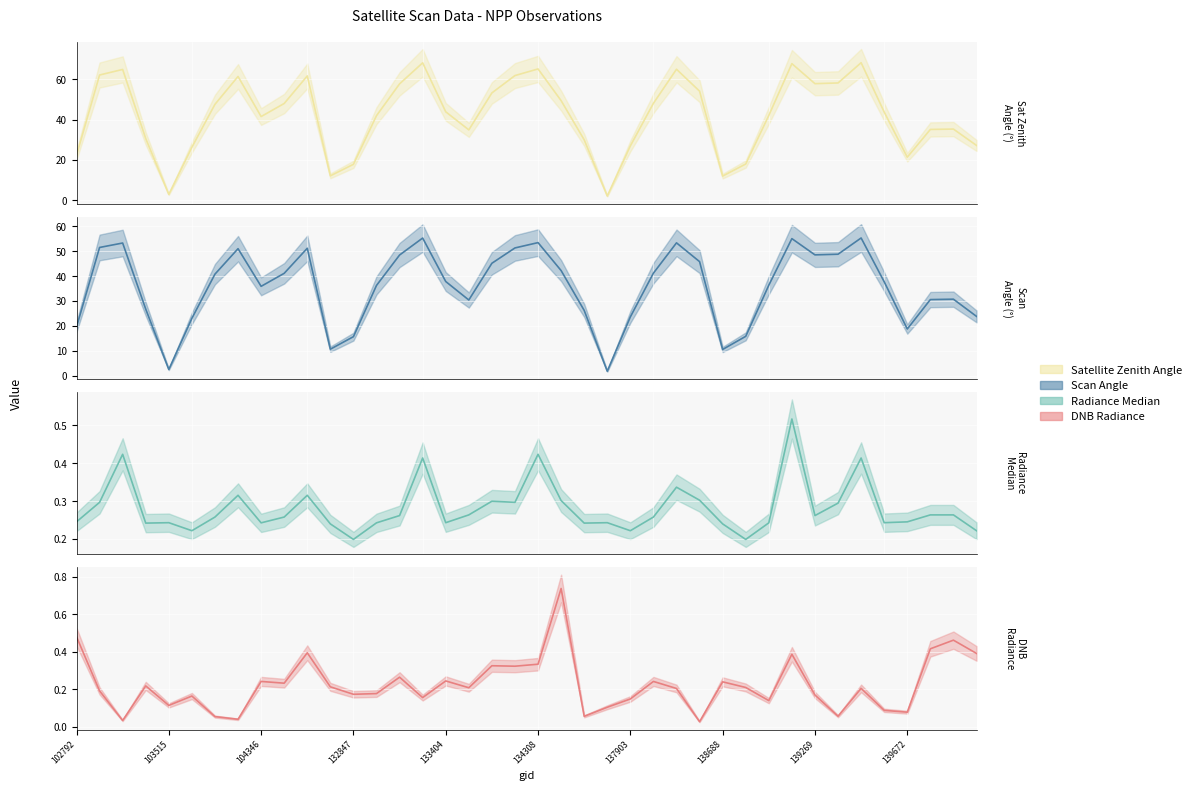

Is the value of scan_angle at 134322 greater than the value of satz at 132296?

No